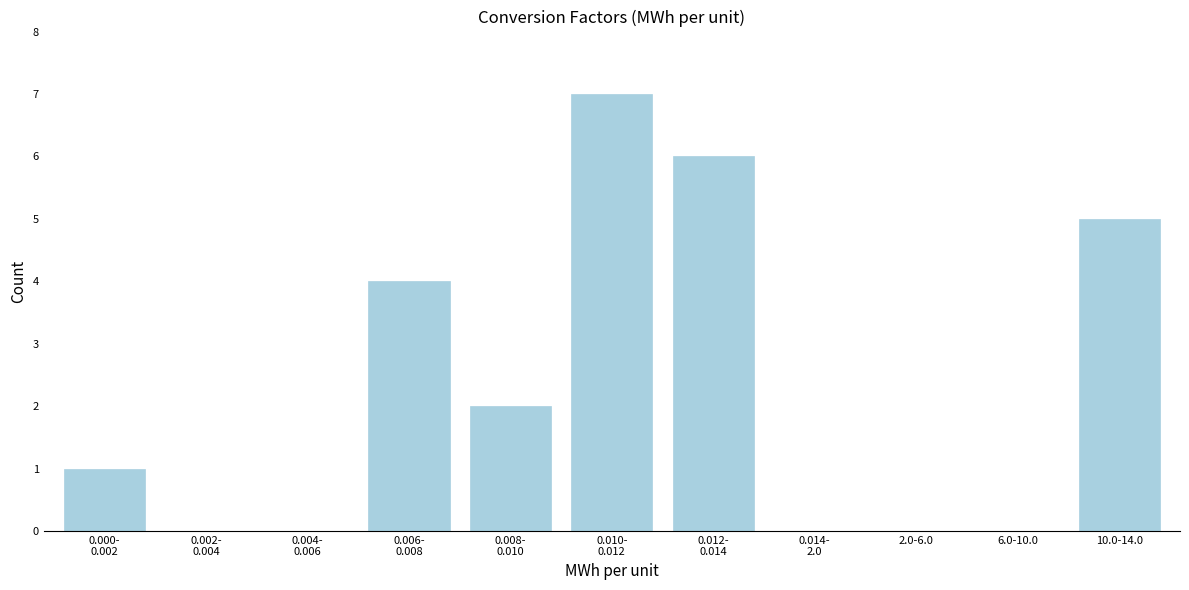

What is the sum of all values?

25